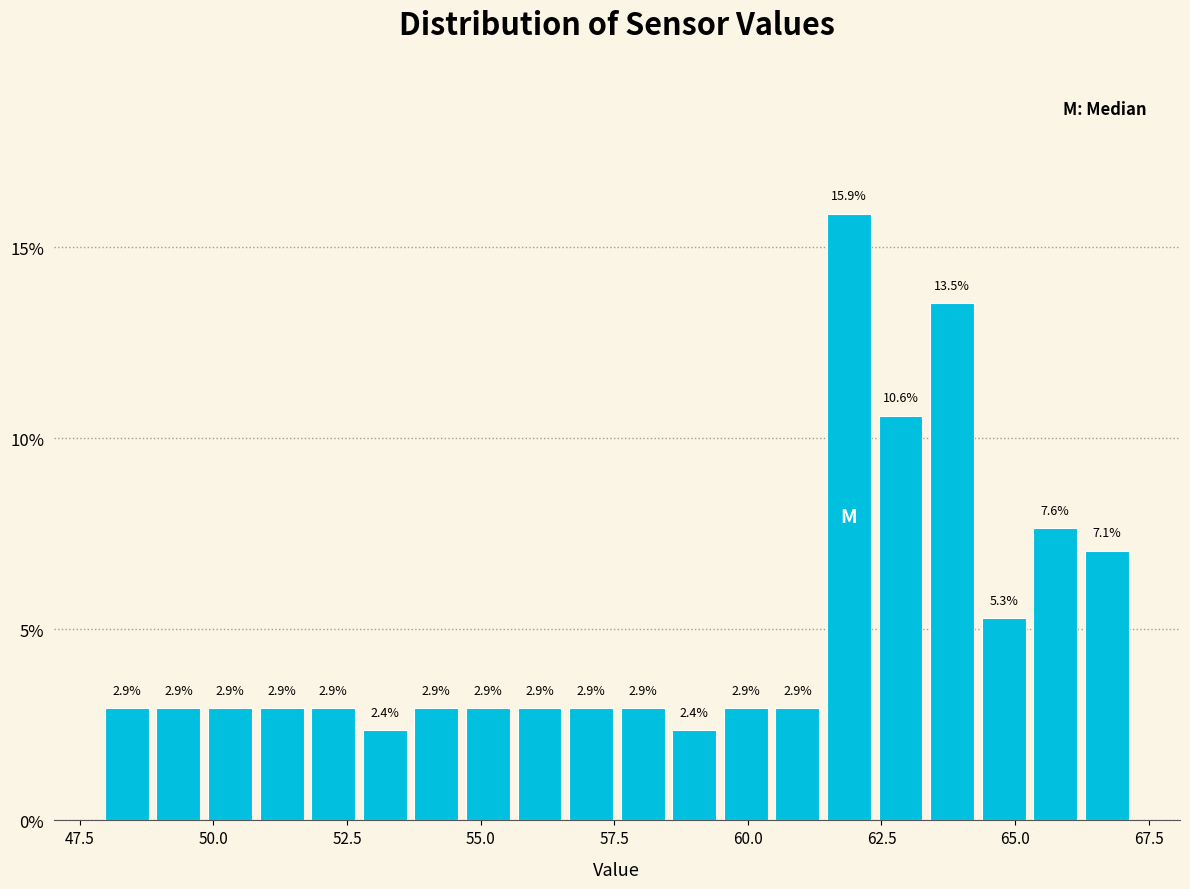

Read against the x-axis, roughly where is the centre of the tallest bar?

62.0